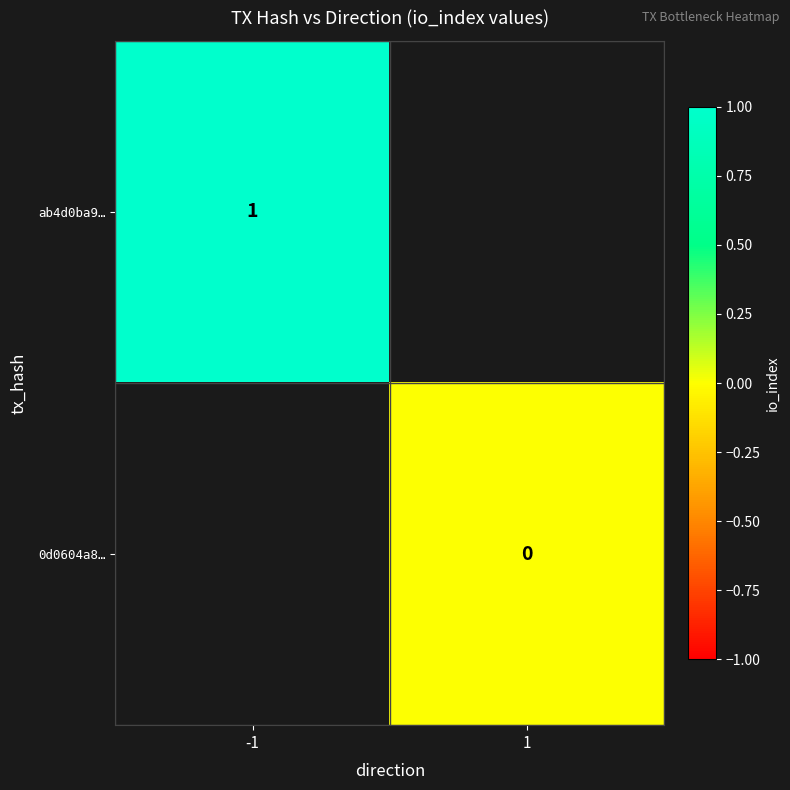

What is the greatest value displayed?

1.0